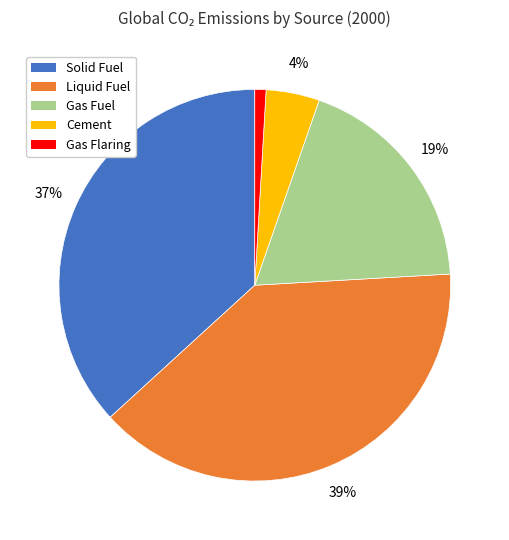

Is there a majority slice in this chart?

No